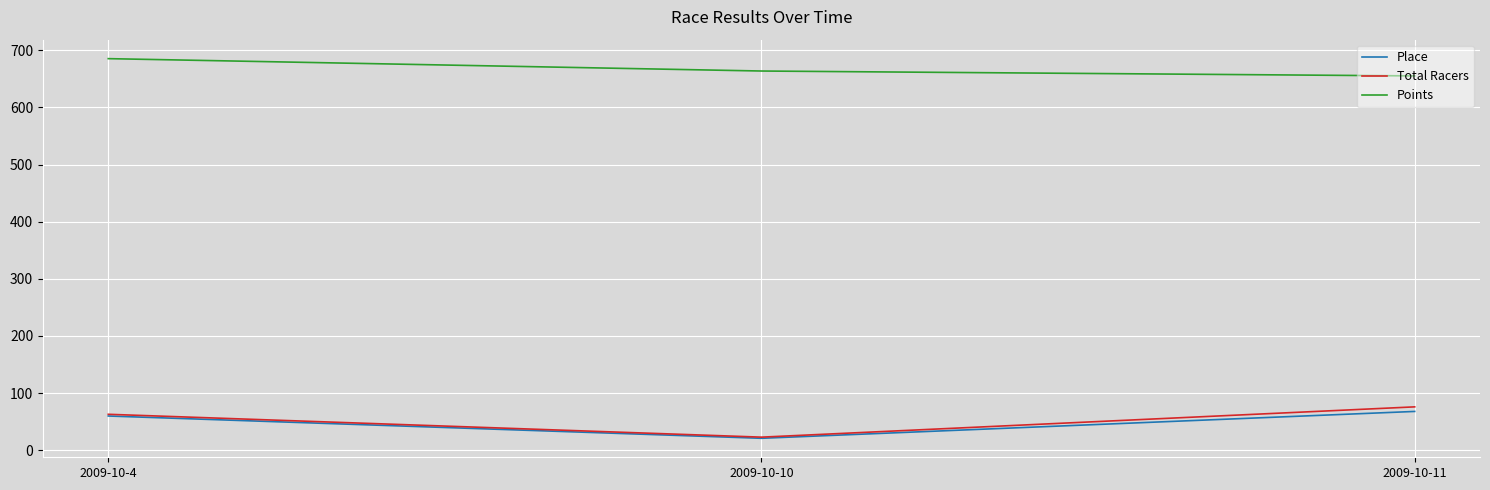

How many lines are shown in the chart?

3